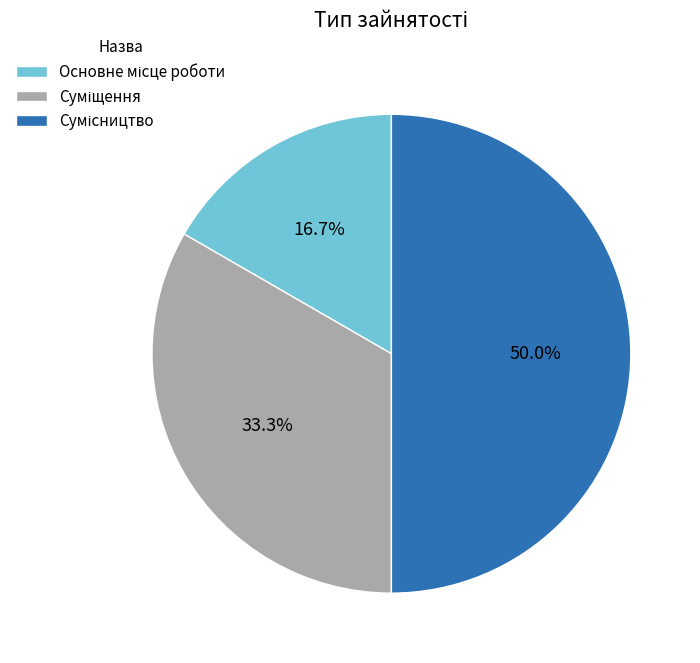

To the nearest percent, what percentage of the pie is Основне місце роботи?

17%